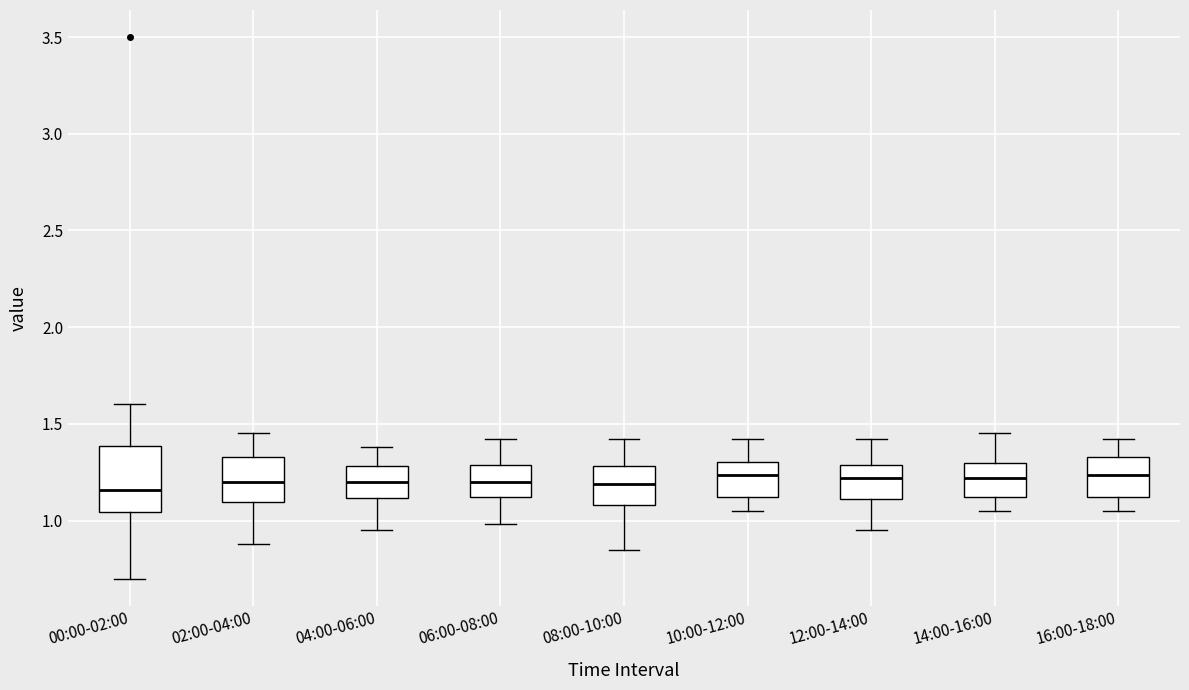

Comparing the boxes themselves (not the whiskers), which one is the tallest?

00:00-02:00